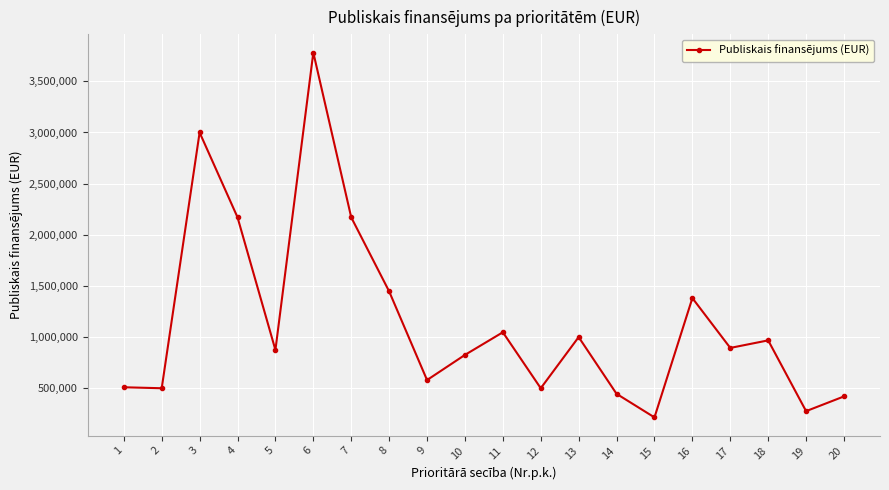

Which category has the highest value across all series?

6